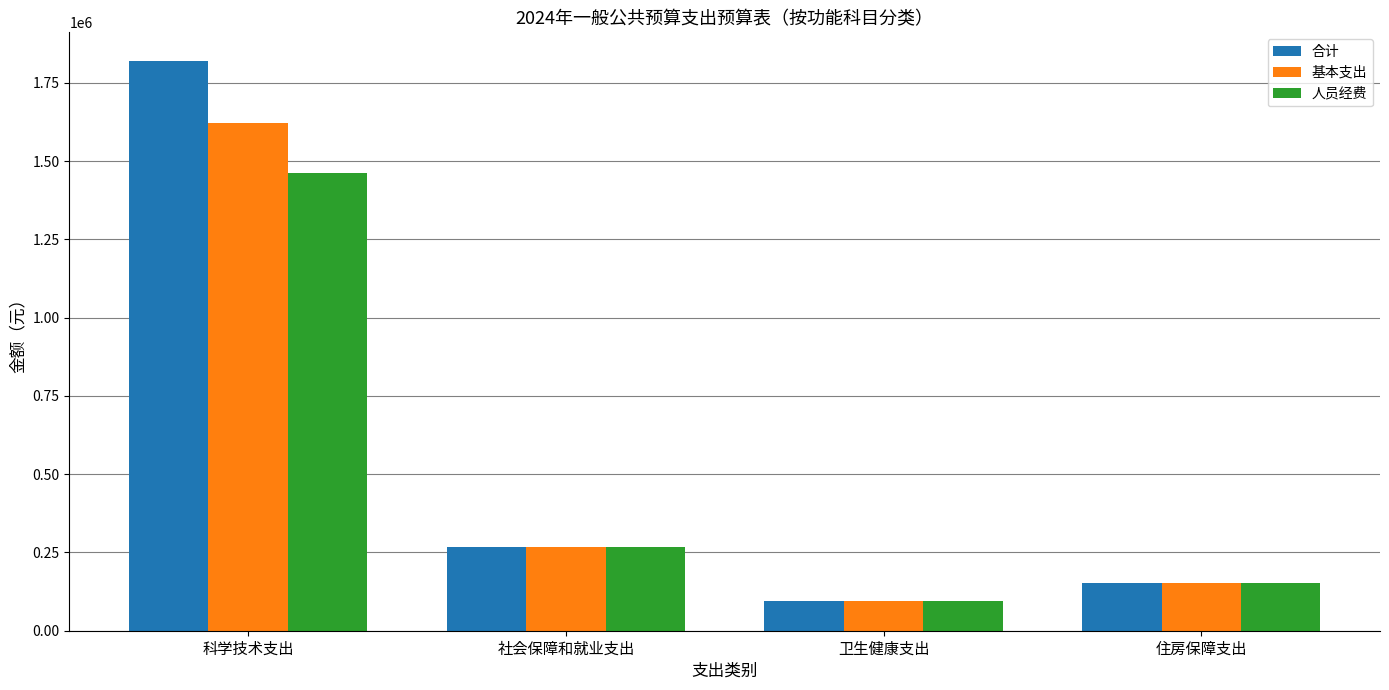

True or false: 人员经费 has a value of 96547.8 at 卫生健康支出.

True